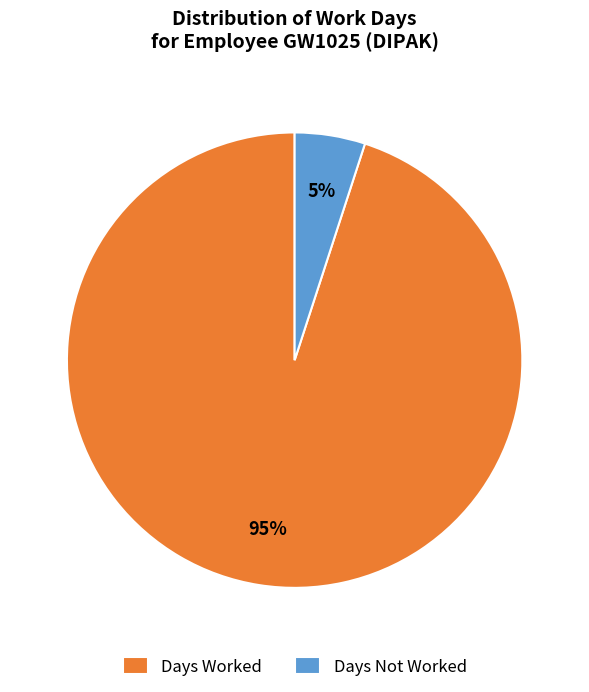

To the nearest percent, what percentage of the pie is Days Worked?

95%